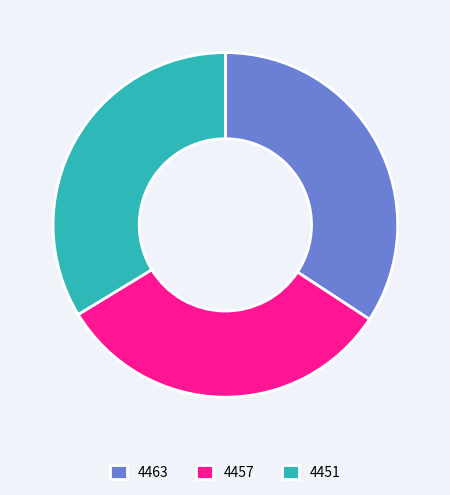

Which has a higher value, 4463 or 4457?

4463